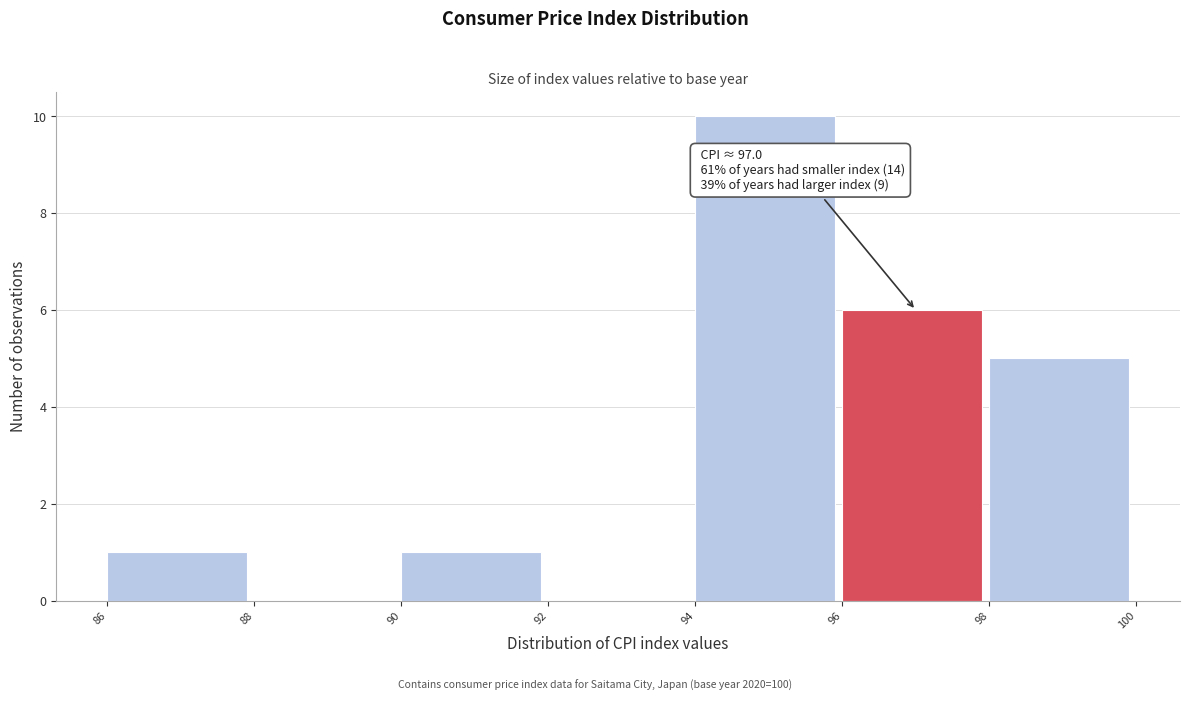

Over which range of the x-axis is the bar tallest?

94 to 96